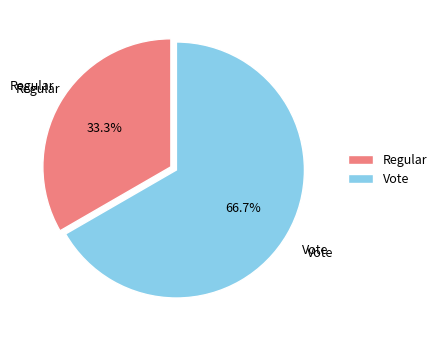

To the nearest percent, what percentage of the pie is Vote?

67%